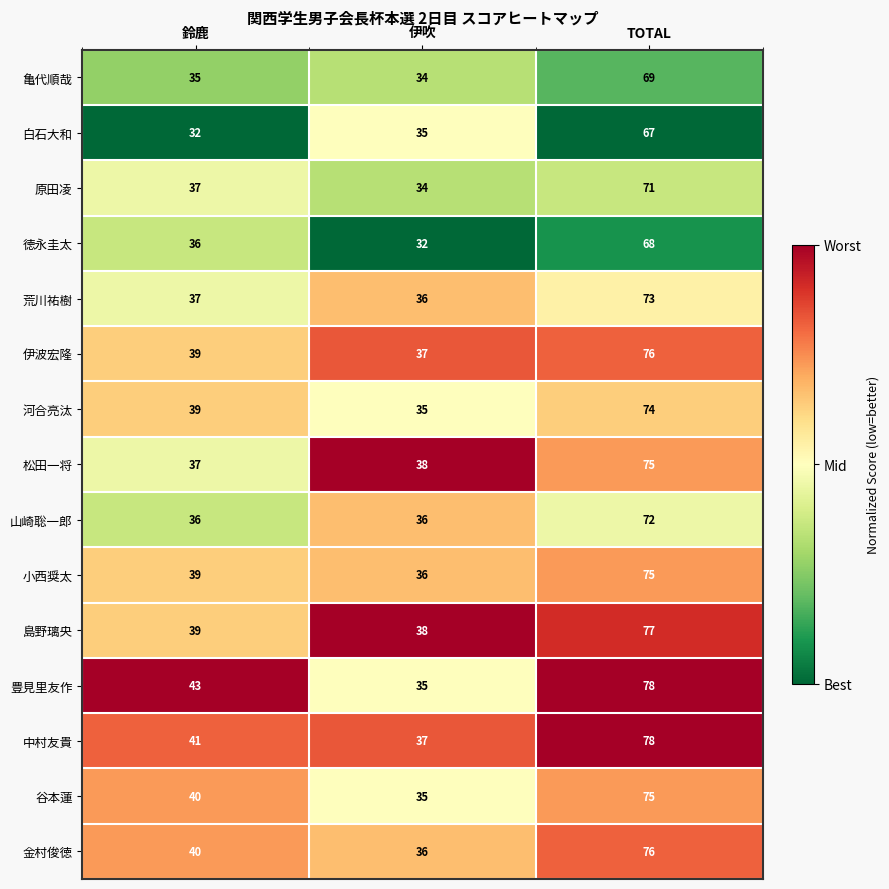

Is it true that 金村俊徳 equals 36 at 伊吹?

True